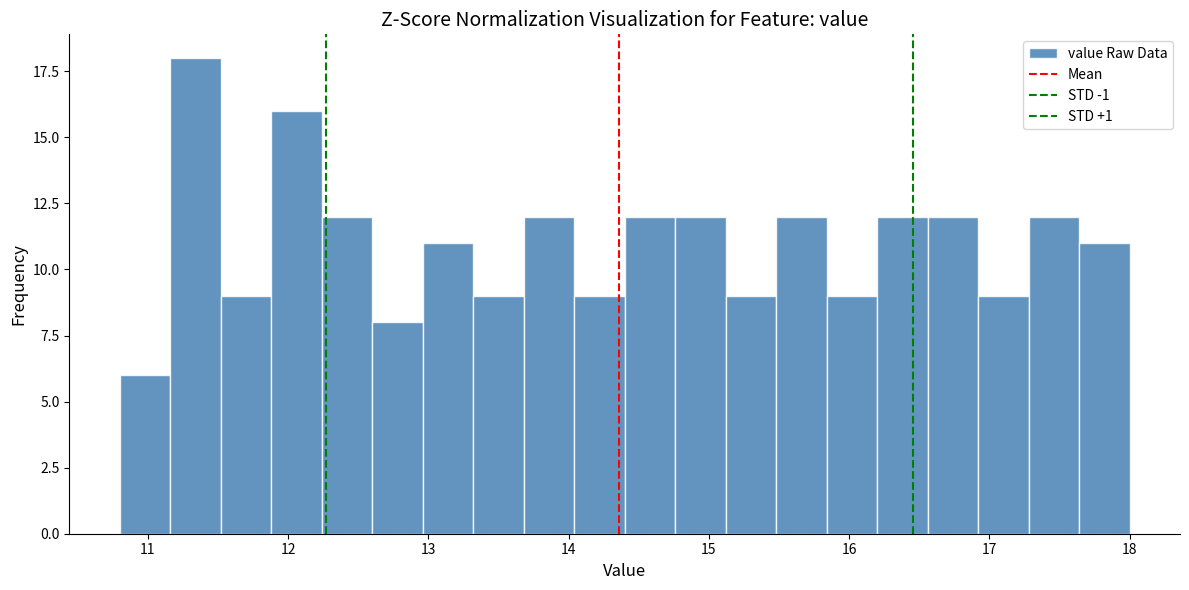

Read against the x-axis, roughly where is the centre of the tallest bar?

11.3